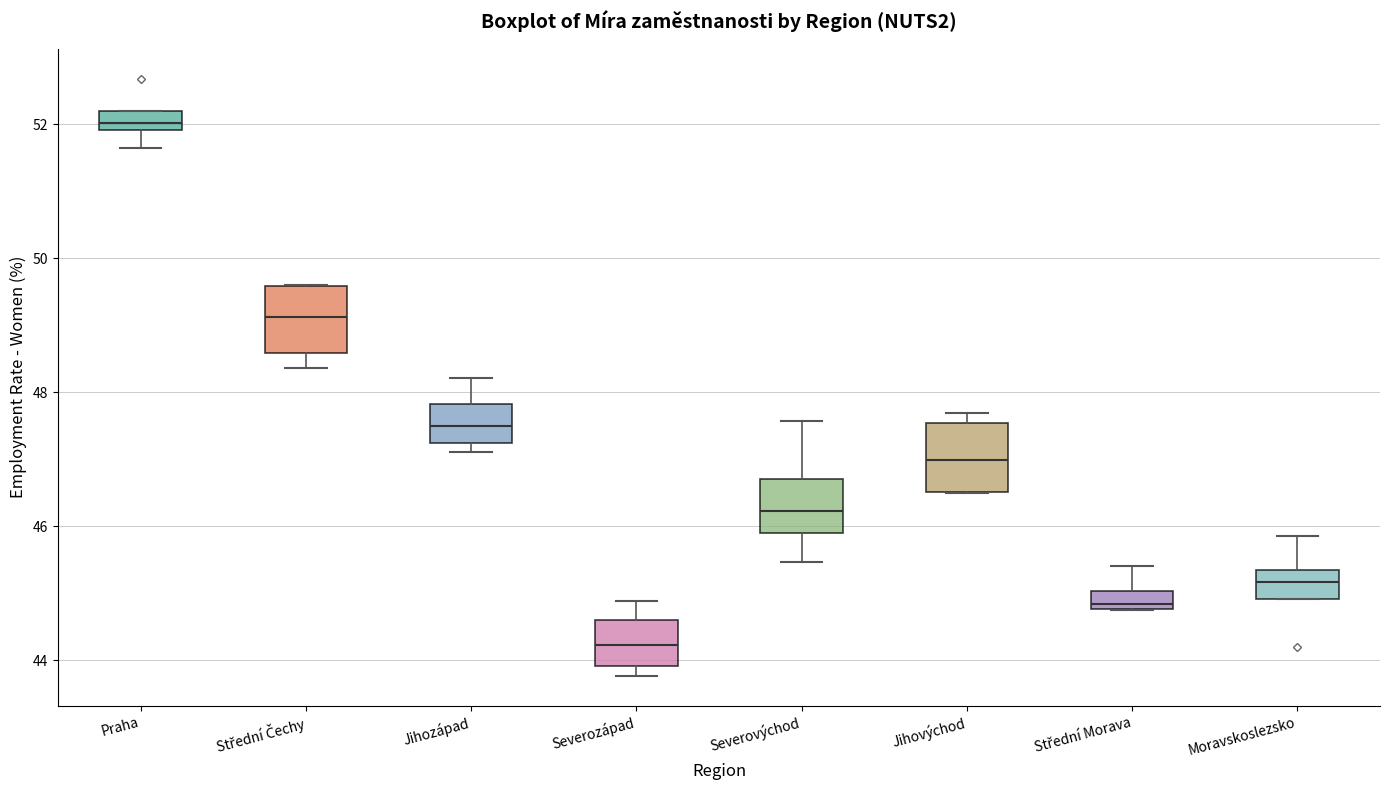

Where does the lower whisker of the box for Praha end on the y-axis? The values are not printed on the chart, so give them approximately, as read against the axis.

51.6